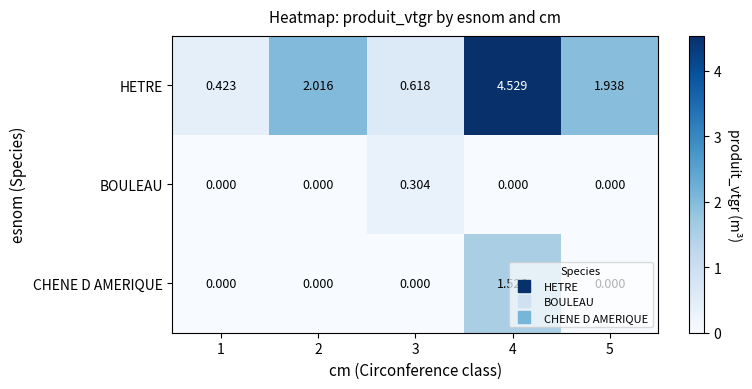

List the series in order of their peak value, highest first.

HETRE, CHENE D AMERIQUE, BOULEAU